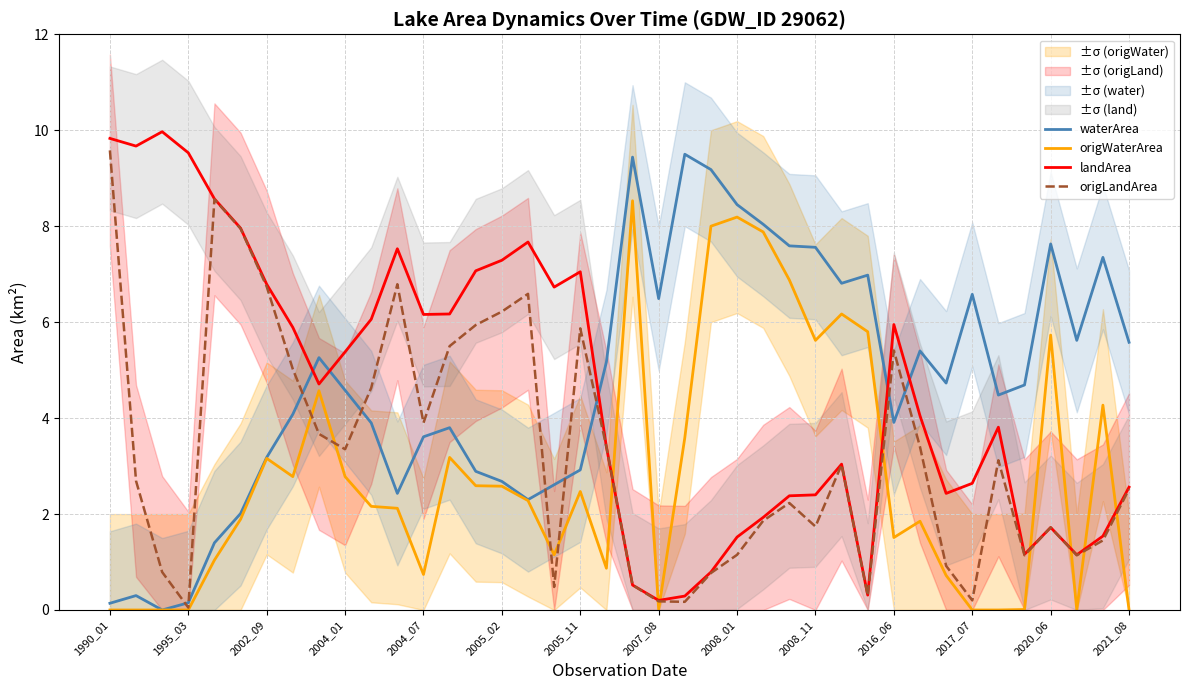

Reading left to right, what are all the values shown in this chart?

waterArea: 0.1	0.3	0.0	0.1	1.4	2.0	3.2	4.1	5.3	4.6	3.9	2.4	3.6	3.8	2.9	2.7	2.3	2.6	2.9	5.2	9.4	6.5	9.5	9.2	8.4	8.0	7.6	7.6	6.8	7.0	3.9	5.4	4.7	6.6	4.5	4.7	7.6	5.6	7.3	5.6
origWaterArea: 0.0	0.0	0.0	0.0	1.0	1.9	3.2	2.8	4.6	2.8	2.2	2.1	0.7	3.2	2.6	2.6	2.3	1.1	2.5	0.9	8.5	0.0	3.6	8.0	8.2	7.9	6.9	5.6	6.2	5.8	1.5	1.9	0.7	0.0	0.0	0.0	5.7	0.0	4.3	0.0
landArea: 9.8	9.7	10.0	9.5	8.6	8.0	6.8	5.9	4.7	5.4	6.1	7.5	6.2	6.2	7.1	7.3	7.7	6.7	7.0	3.4	0.5	0.2	0.3	0.8	1.5	1.9	2.4	2.4	3.0	0.3	6.0	4.0	2.4	2.6	3.8	1.2	1.7	1.1	1.5	2.6
origLandArea: 9.6	2.7	0.8	0.1	8.6	8.0	6.7	5.0	3.7	3.4	4.6	6.8	3.9	5.5	5.9	6.2	6.6	0.5	5.9	3.4	0.5	0.2	0.2	0.8	1.1	1.9	2.2	1.7	3.0	0.3	5.4	3.4	0.9	0.2	3.1	1.1	1.7	1.1	1.4	2.5